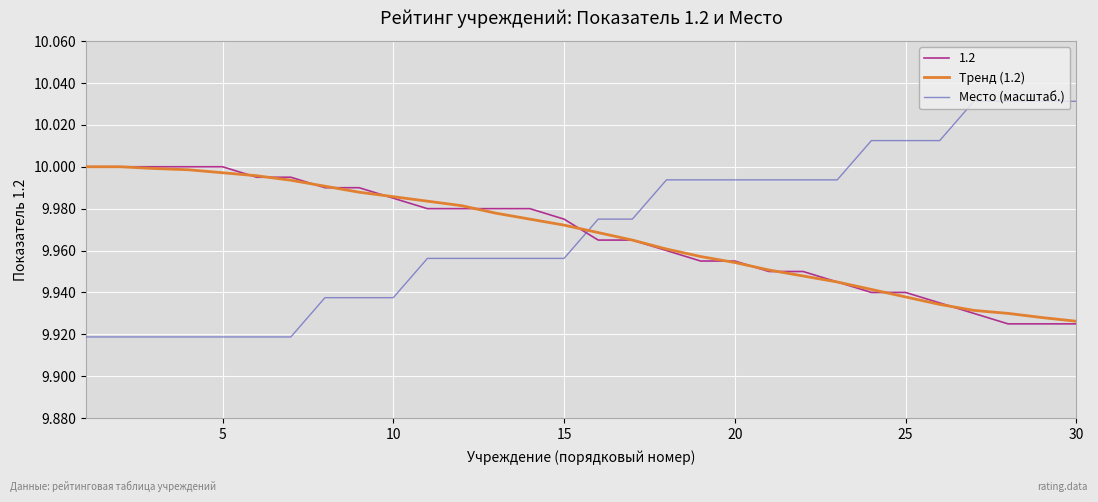

Which series has the largest range (max minus min)?

Место (масштаб.)